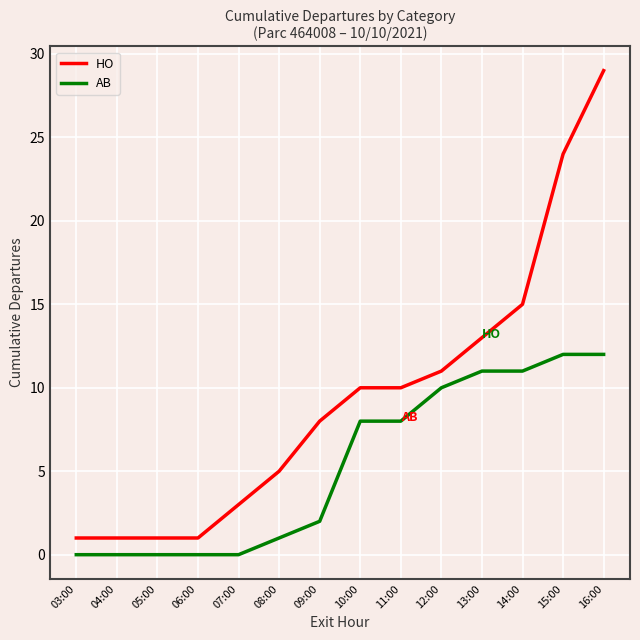

True or false: AB and HO cross at least once.

False